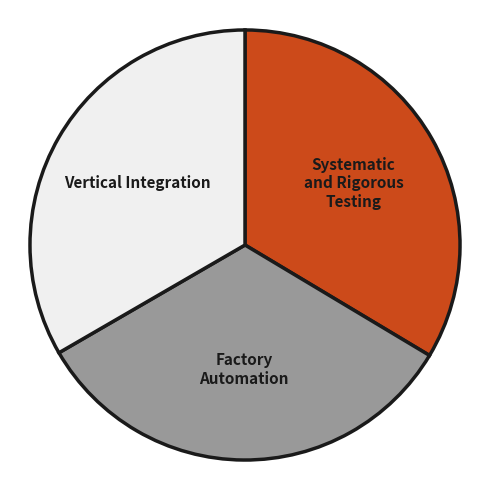

Does any single category account for the majority?

No